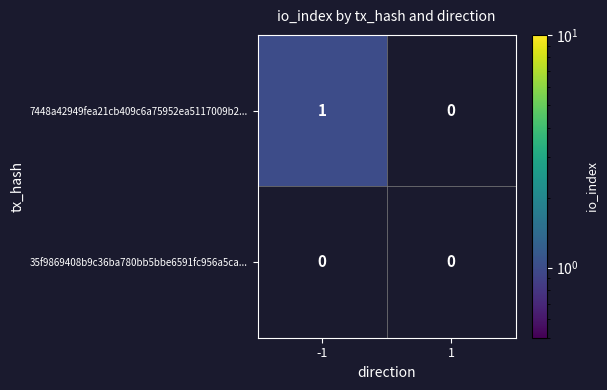

Is it true that 7448a42949fea21cb409c6a75952ea5117009b2... equals 0 at 1?

True